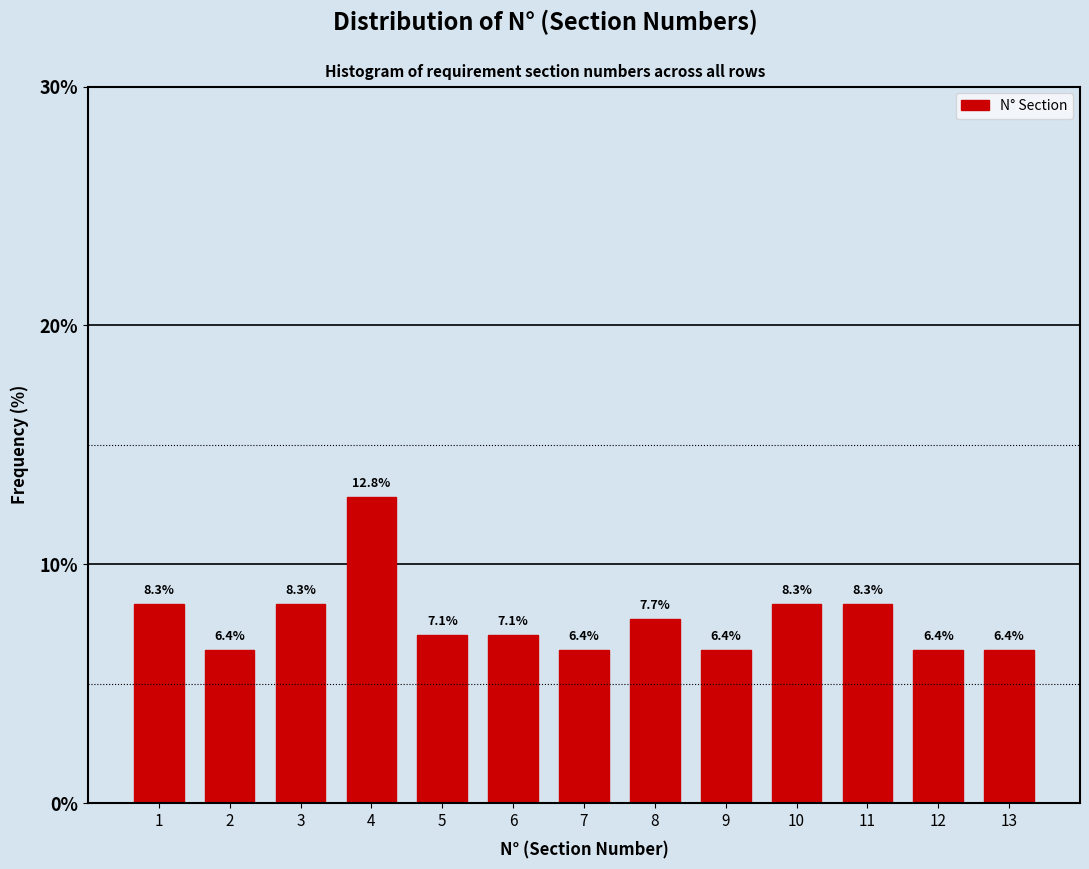

Reading right to left, list all the values displayed in this chart.

13=6.4	12=6.4	11=8.3	10=8.3	9=6.4	8=7.7	7=6.4	6=7.1	5=7.1	4=12.8	3=8.3	2=6.4	1=8.3